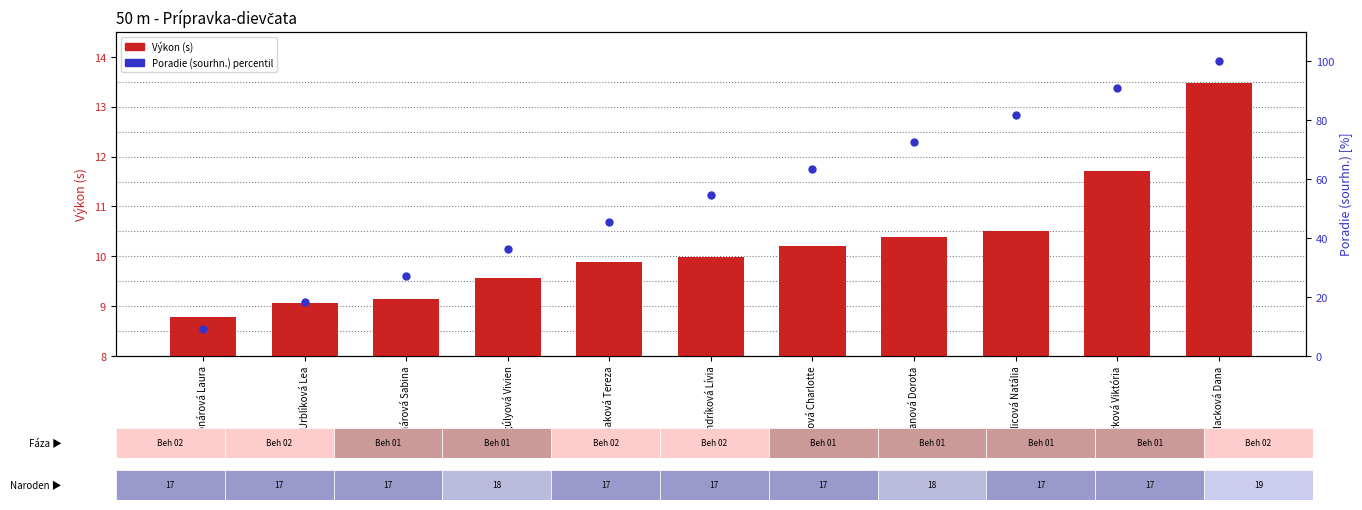

What is the total value across all series at Regúlyová Vivien?

45.9